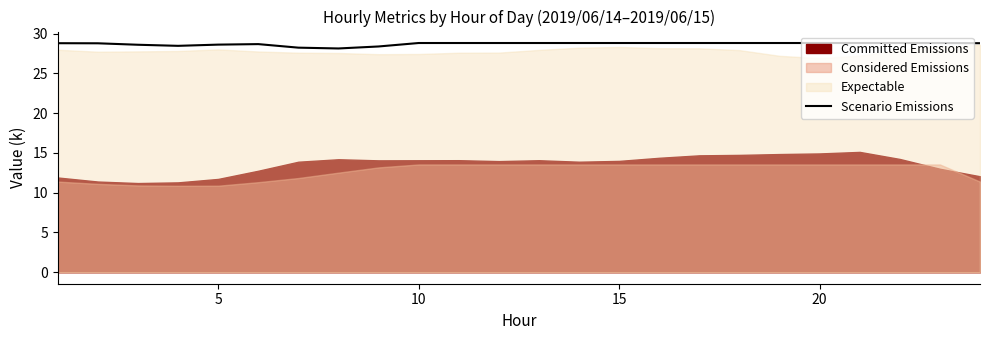

What is the sum of all values?

689.1